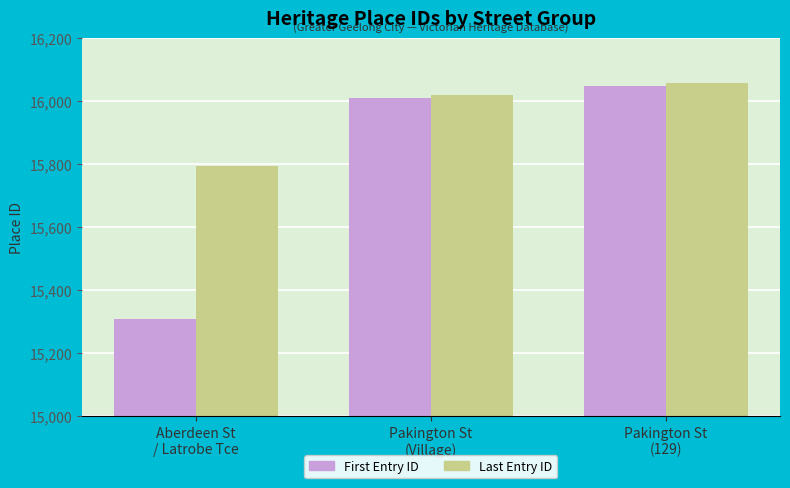

Are the bars horizontal?

No